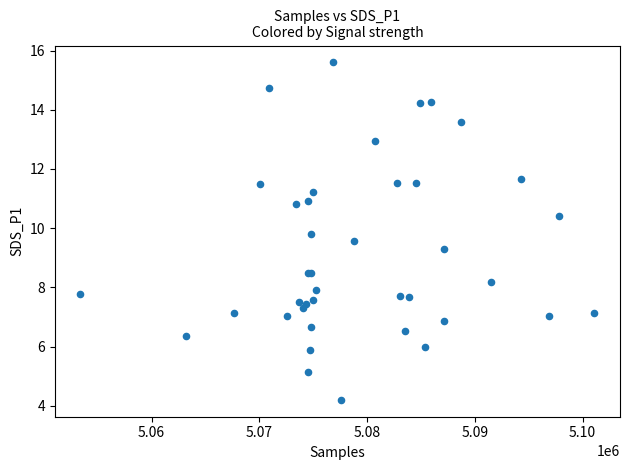

What Y value in the scatter plot is closest to 9?

9.3